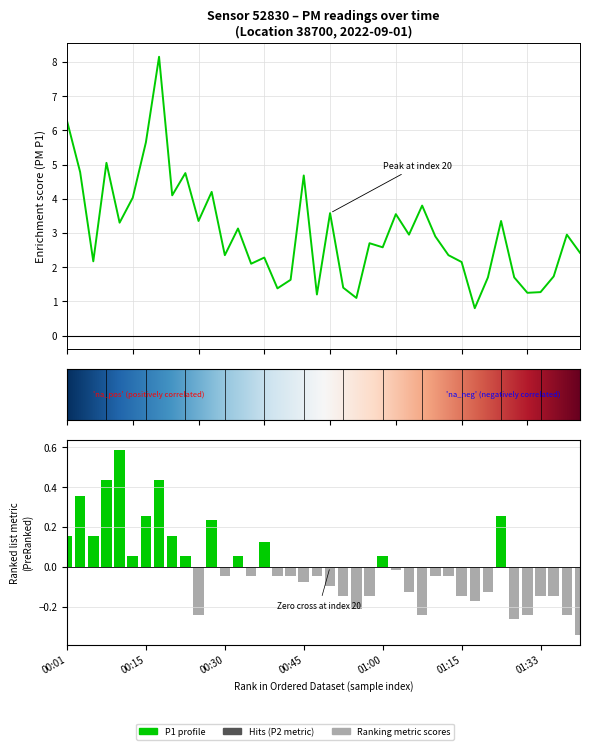

At 00:10, list the series in order from smallest to largest.

P2, P1